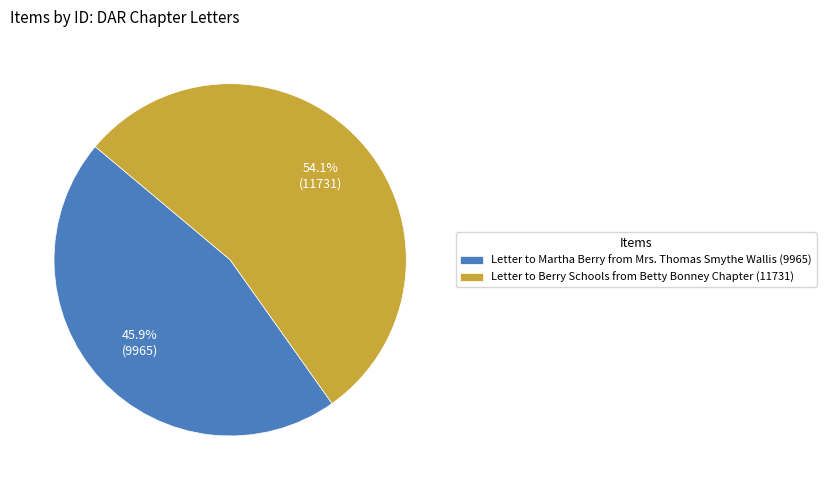

Rank the categories by value from highest to lowest.

Letter to Berry Schools from Betty Bonney Chapter (11731), Letter to Martha Berry from Mrs. Thomas Smythe Wallis (9965)